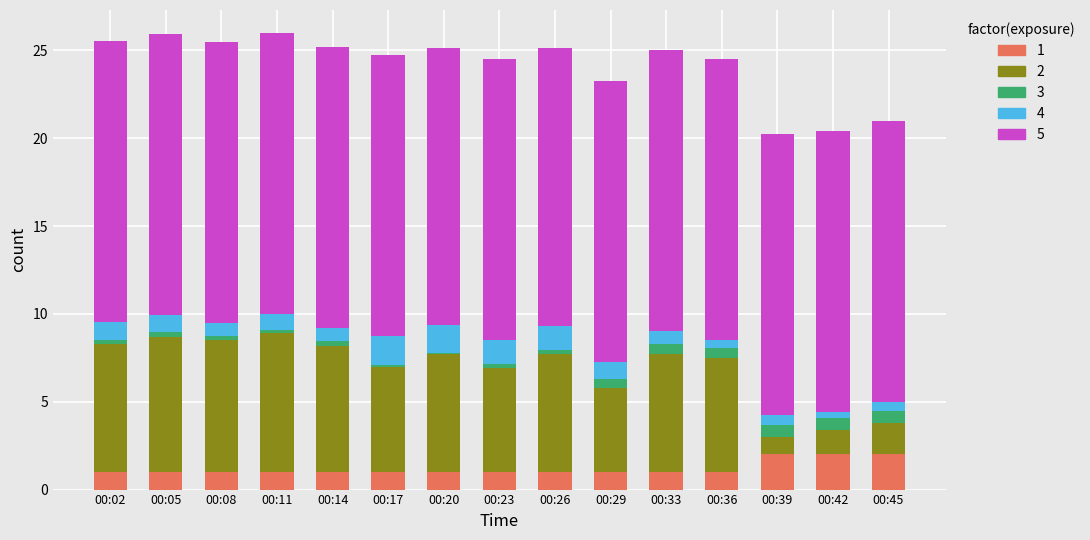

What is the maximum value for 1?

2.0